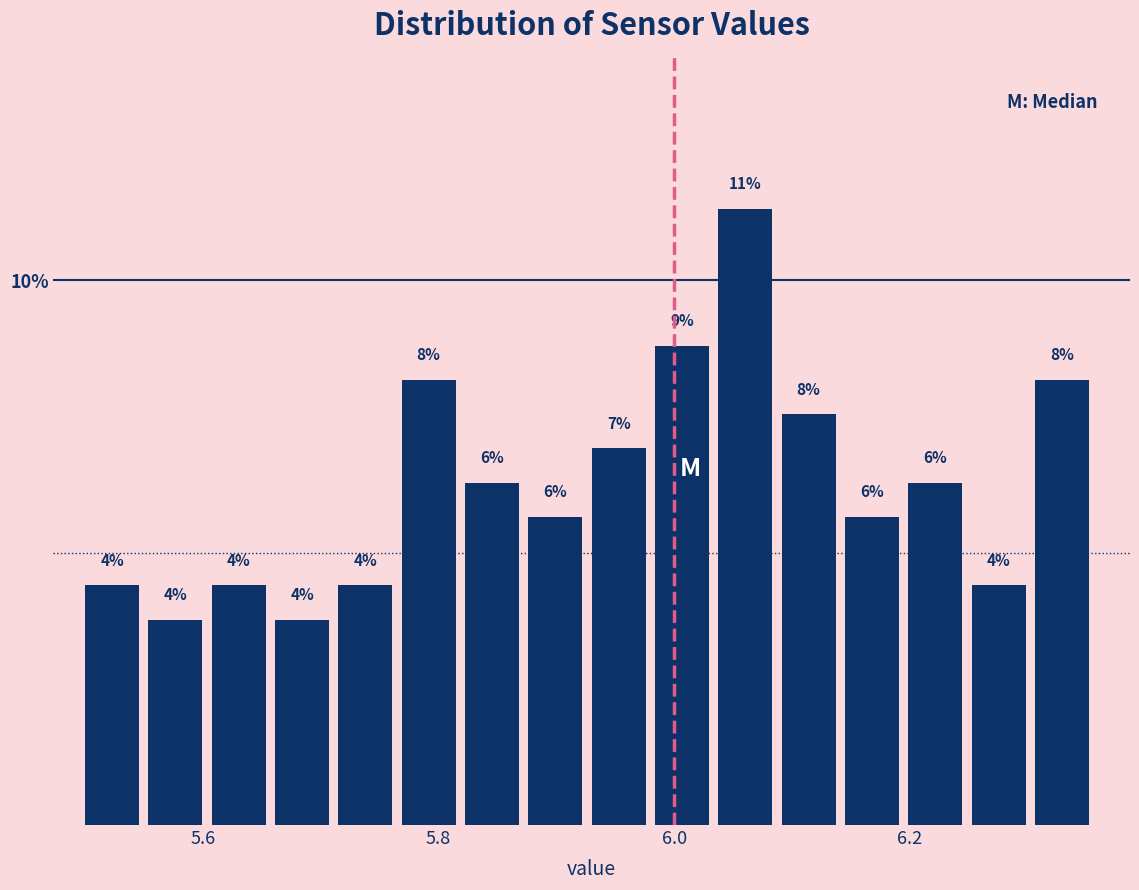

Read against the x-axis, roughly where is the centre of the tallest bar?

6.06